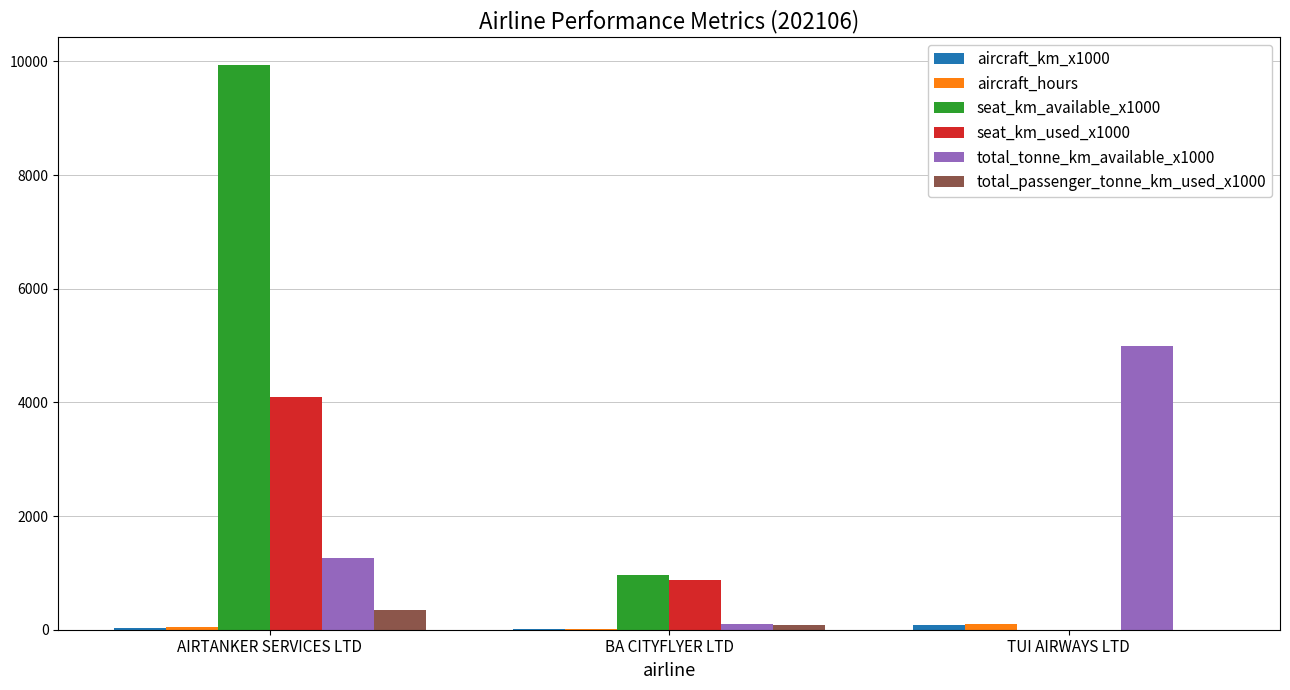

How many groups of bars are there?

3